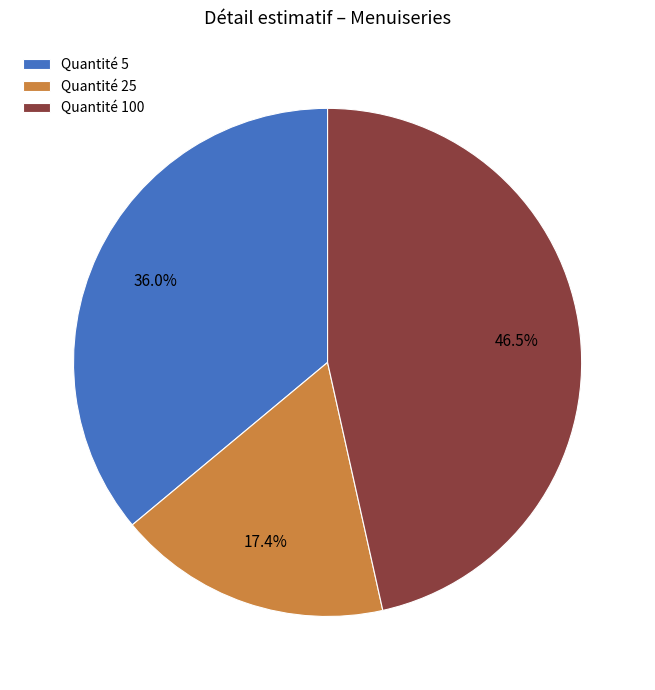

What is the smallest slice in the pie chart?

Quantité 25